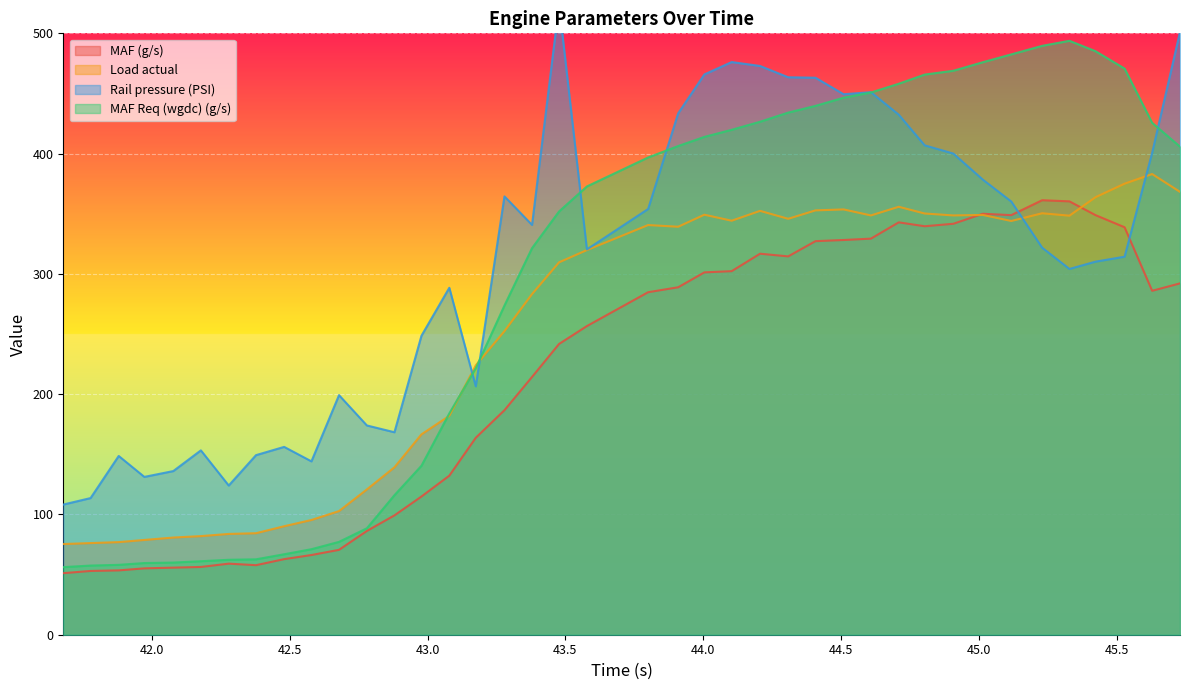

What is the difference between the Rail pressure (PSI) values at 45.229 and 43.8?

32.2